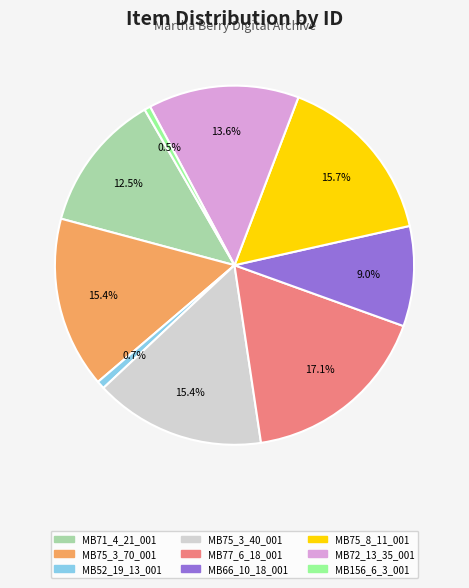

Which category has the biggest portion of the pie?

MB77_6_18_001